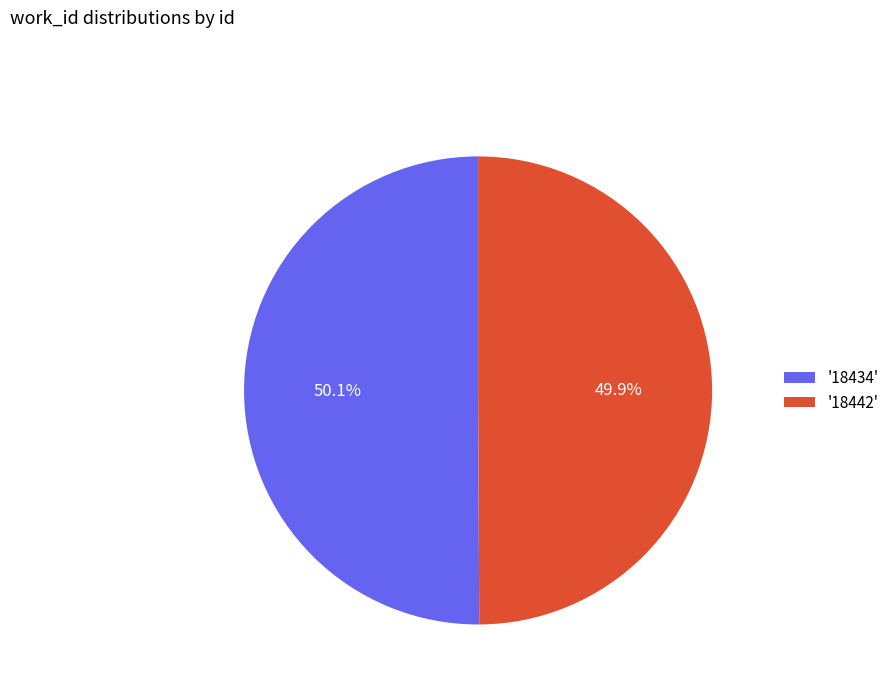

Approximately how many times larger is the value at '18434' compared to '18442'?

1.0